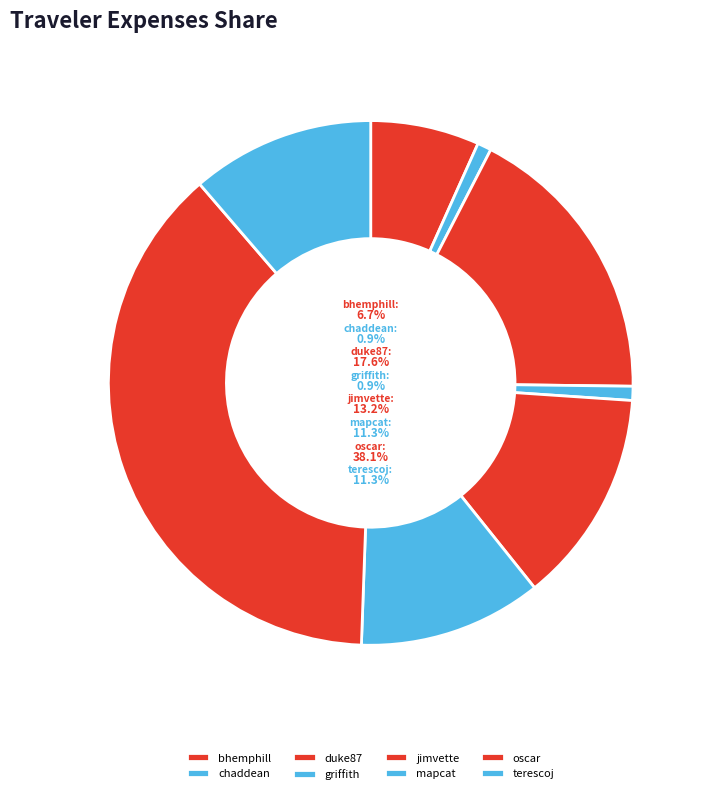

Which slice is the smallest?

chaddean